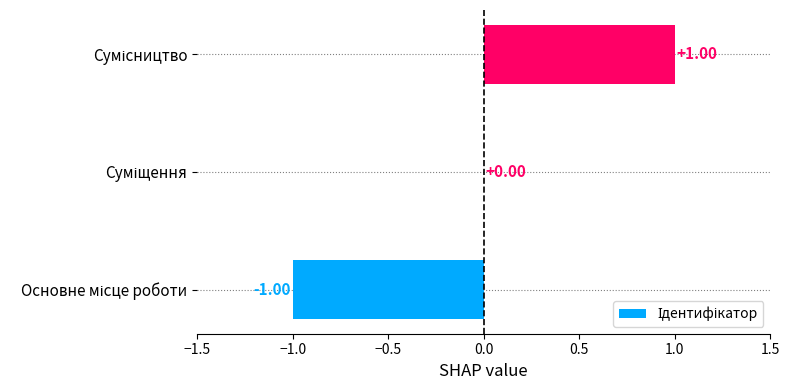

How many data points does each series have?

3